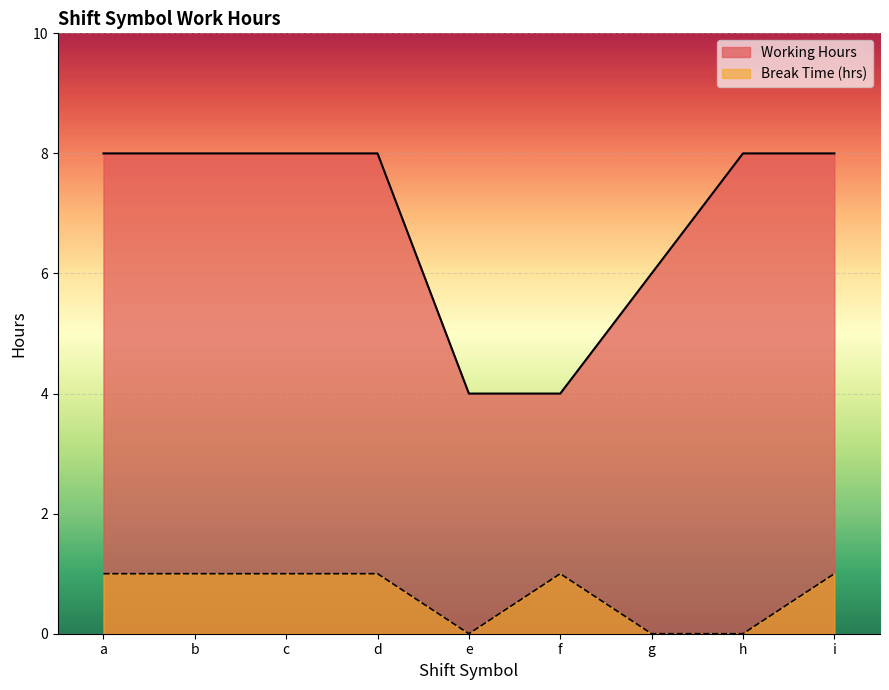

True or false: Working Hours has more than 1 interior local peaks.

True